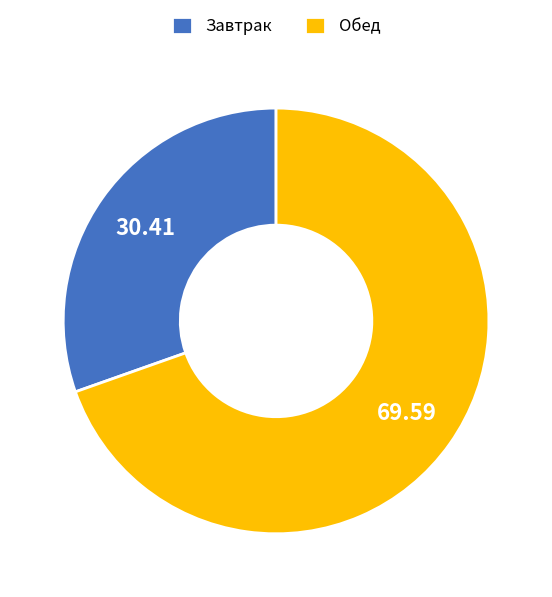

Combined, do Обед and Завтрак account for over 50%?

Yes